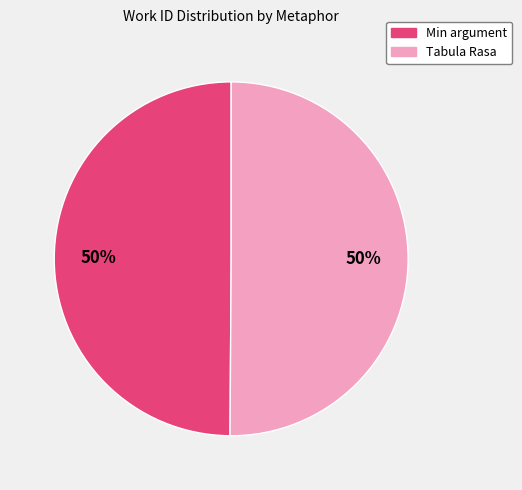

The Min argument slice represents 58% of the pie. True or false?

False